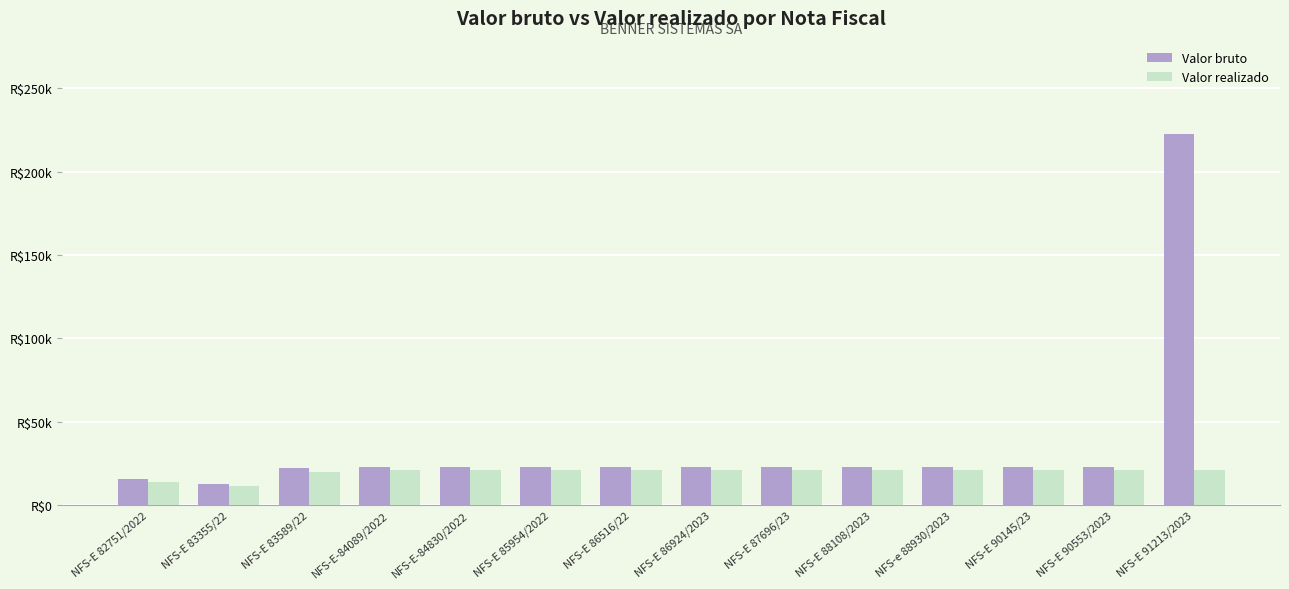

List the labels in order of Valor realizado value, smallest first.

NFS-E 83355/22, NFS-E 82751/2022, NFS-E 83589/22, NFS-E-84089/2022, NFS-E-84830/2022, NFS-E 85954/2022, NFS-E 86516/22, NFS-E 86924/2023, NFS-E 87696/23, NFS-E 88108/2023, NFS-e 88930/2023, NFS-E 90145/23, NFS-E 90553/2023, NFS-E 91213/2023